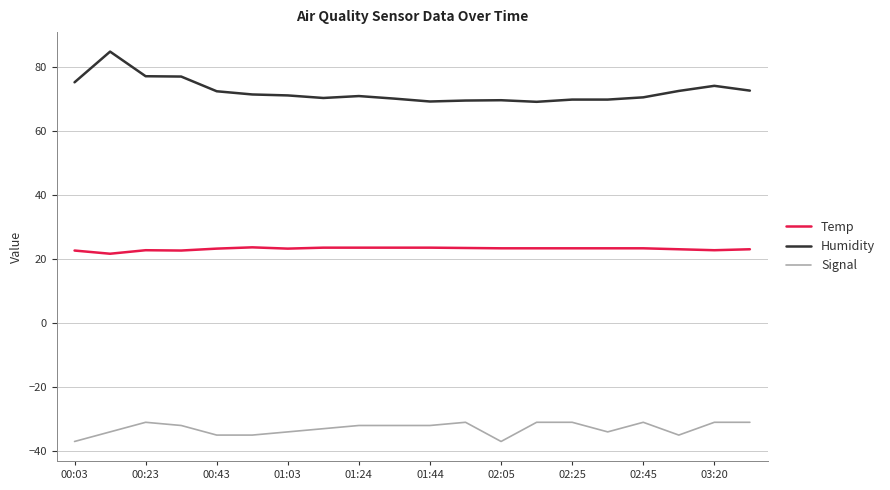

Which series has the largest total across all categories?

Humidity